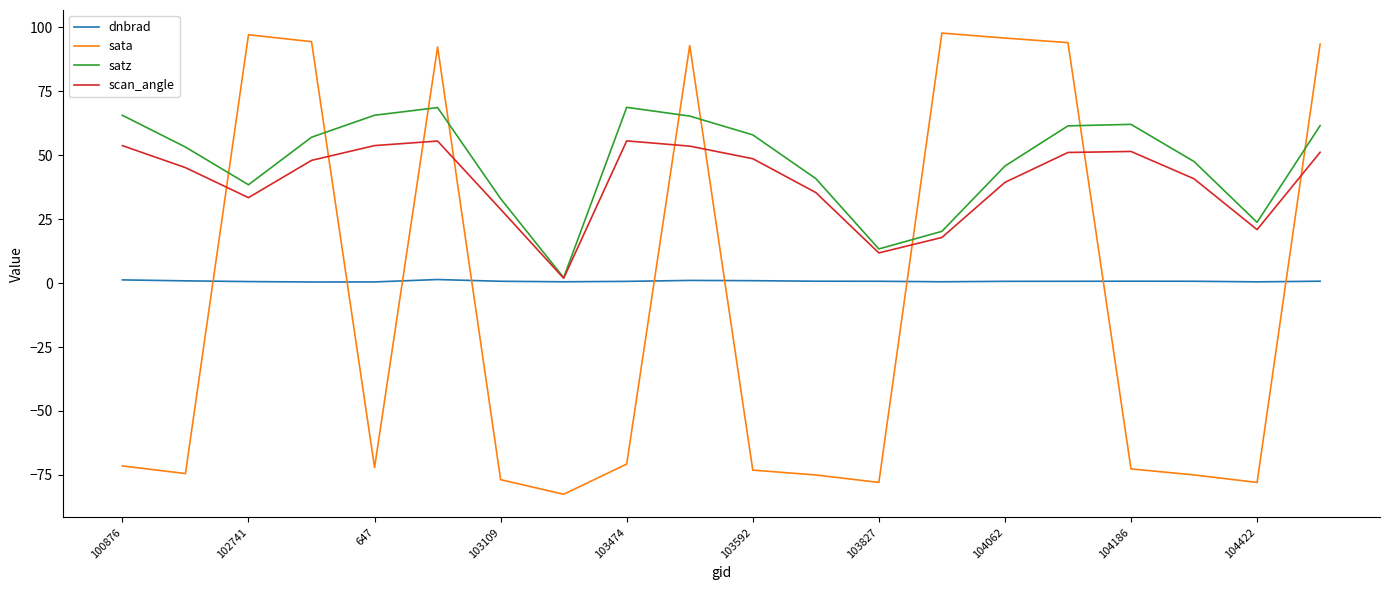

True or false: scan_angle has more than 2 points higher than both neighbors.

True